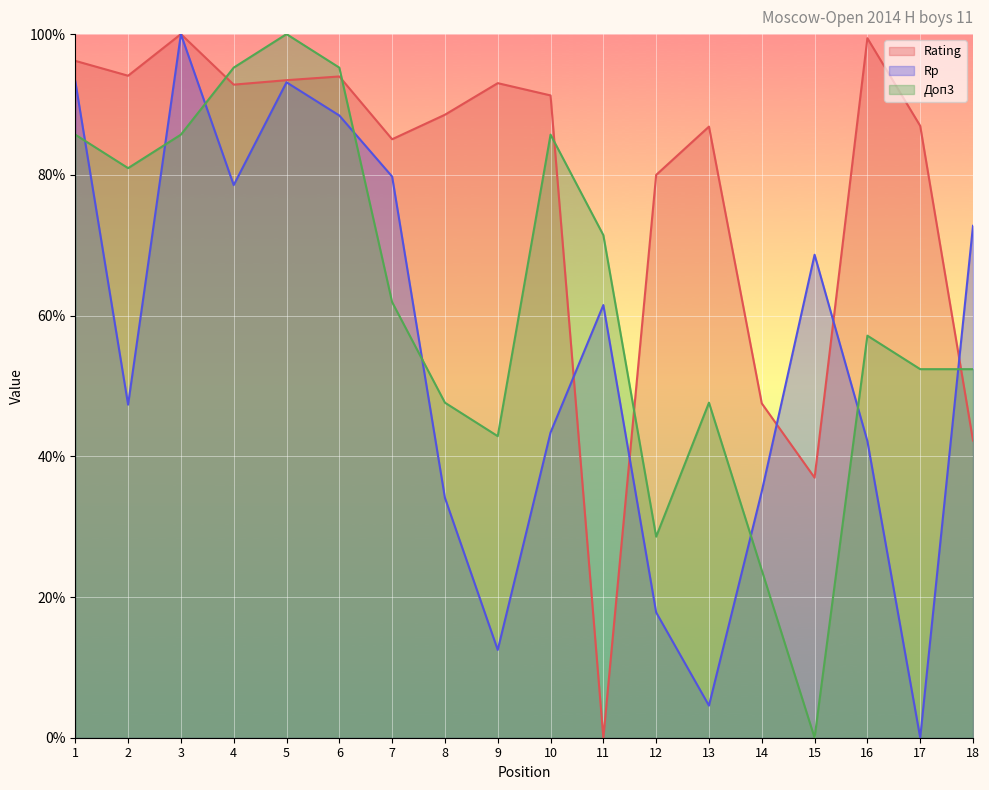

Between 16 and 4, which is larger?

16